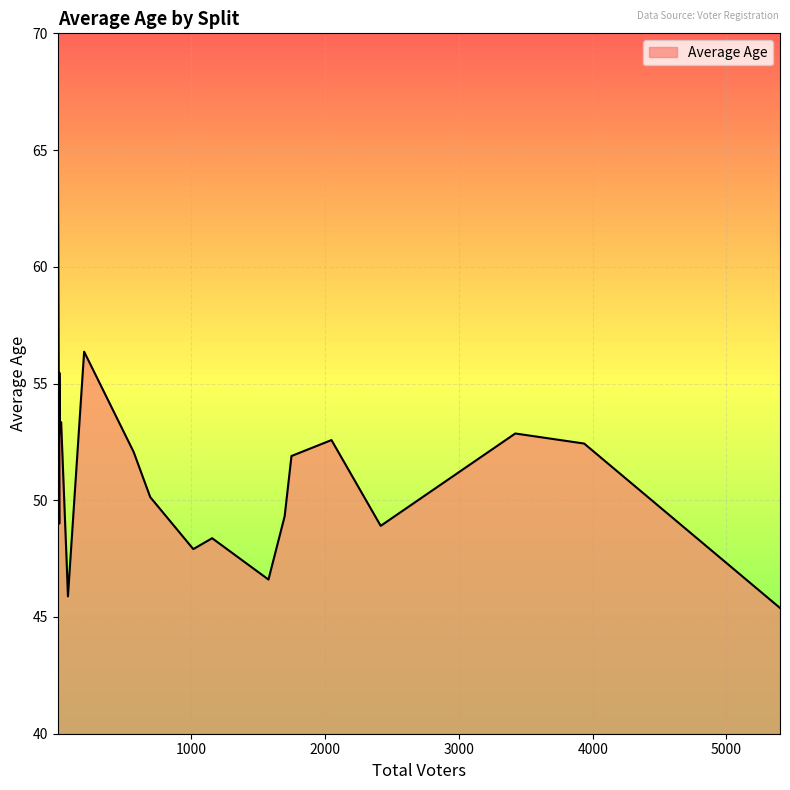

Does the chart display data point markers on the line(s)?

No